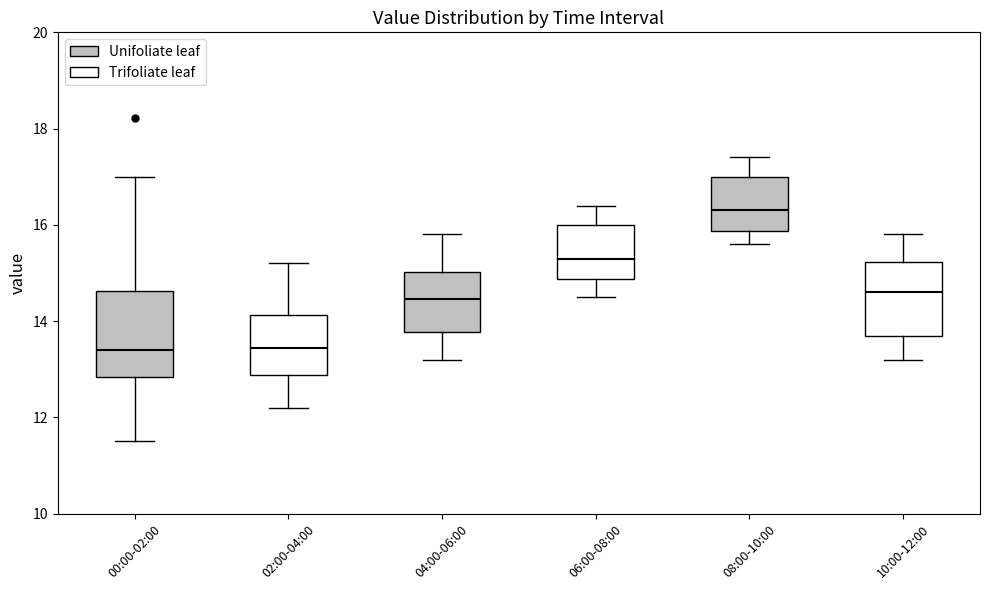

Where does the upper whisker of the box for 04:00-06:00 end on the y-axis? The values are not printed on the chart, so give them approximately, as read against the axis.

15.8